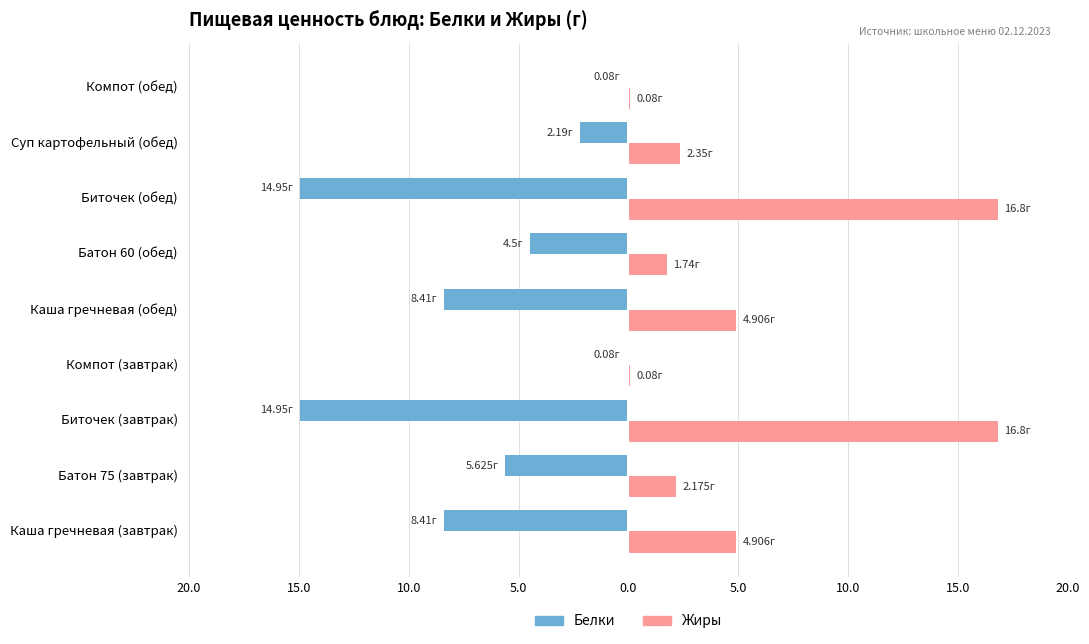

What is the smallest value displayed?

0.1